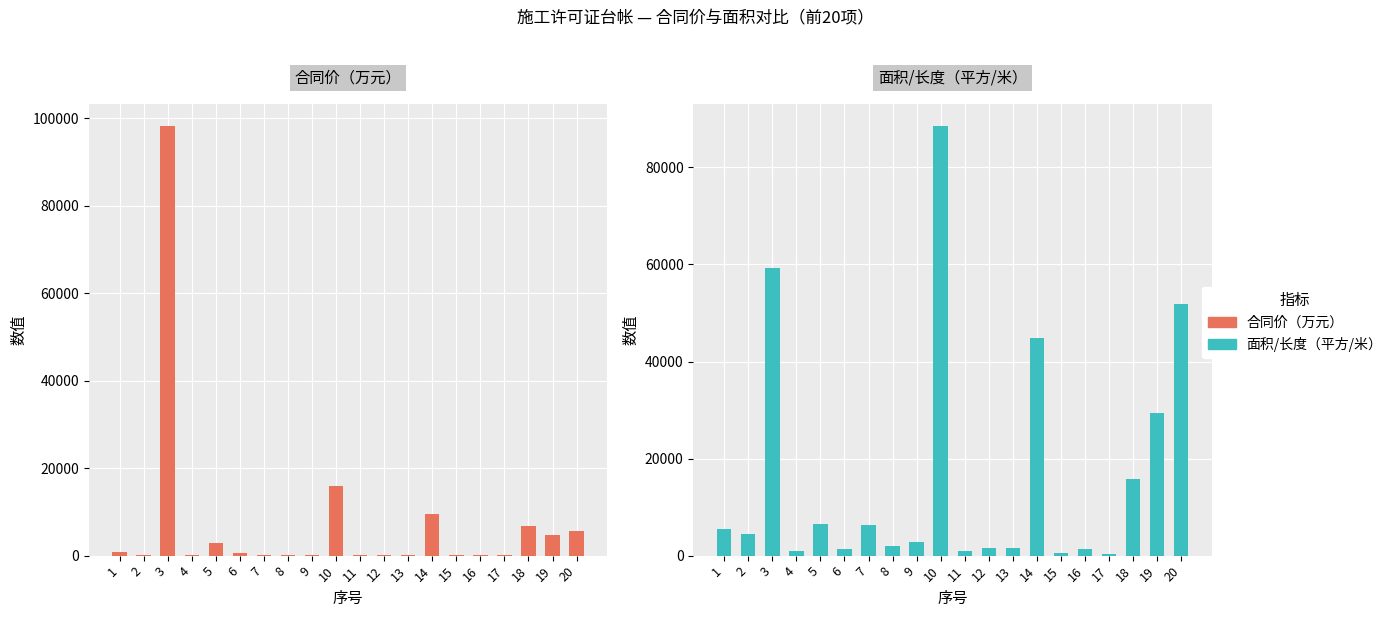

What is the value of the 合同价（万元） bar at the 20th from the left?

5708.6